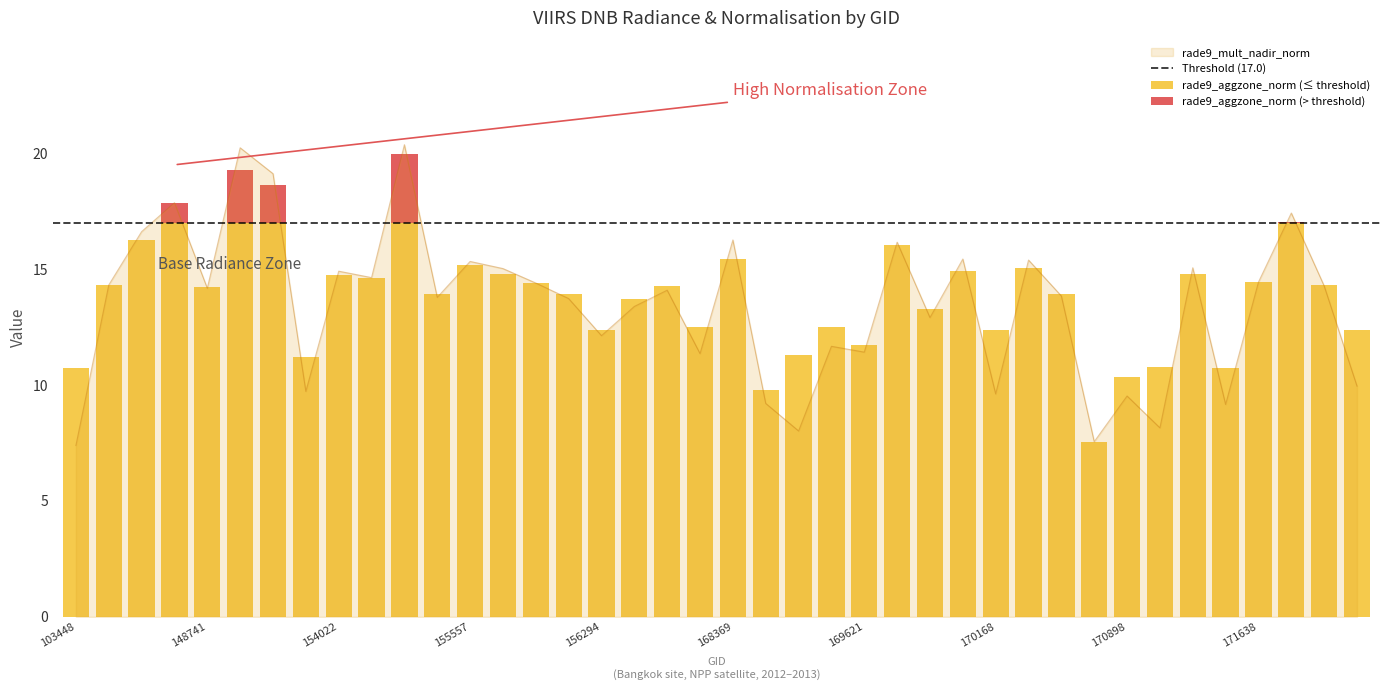

At which label does rade9_mult_nadir_norm reach its peak?

154406